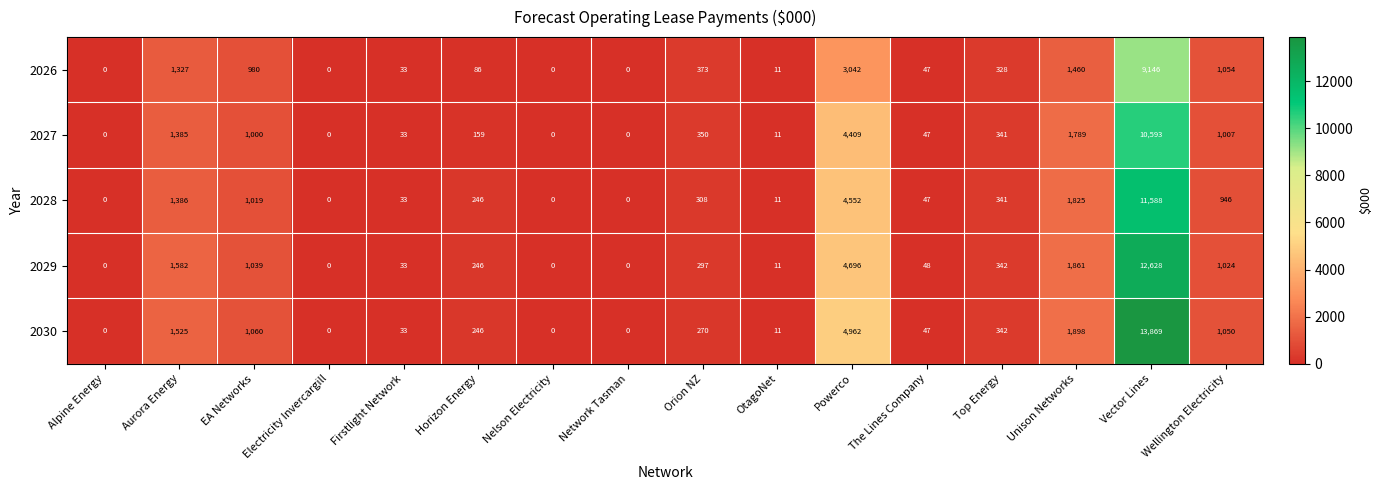

At which category is the sum across all series the highest?

Vector Lines